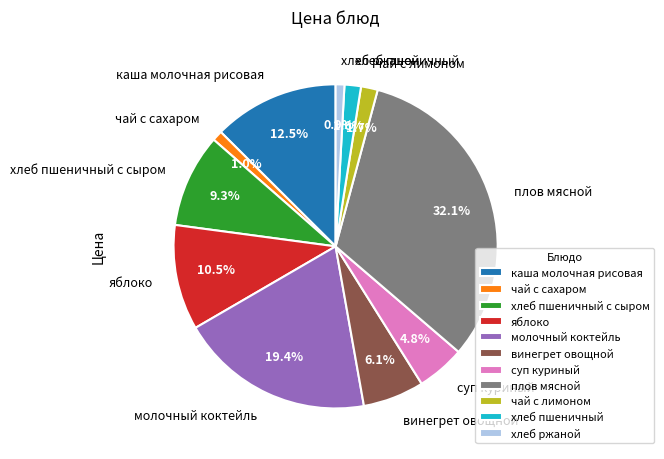

How many slices are in this pie chart?

11